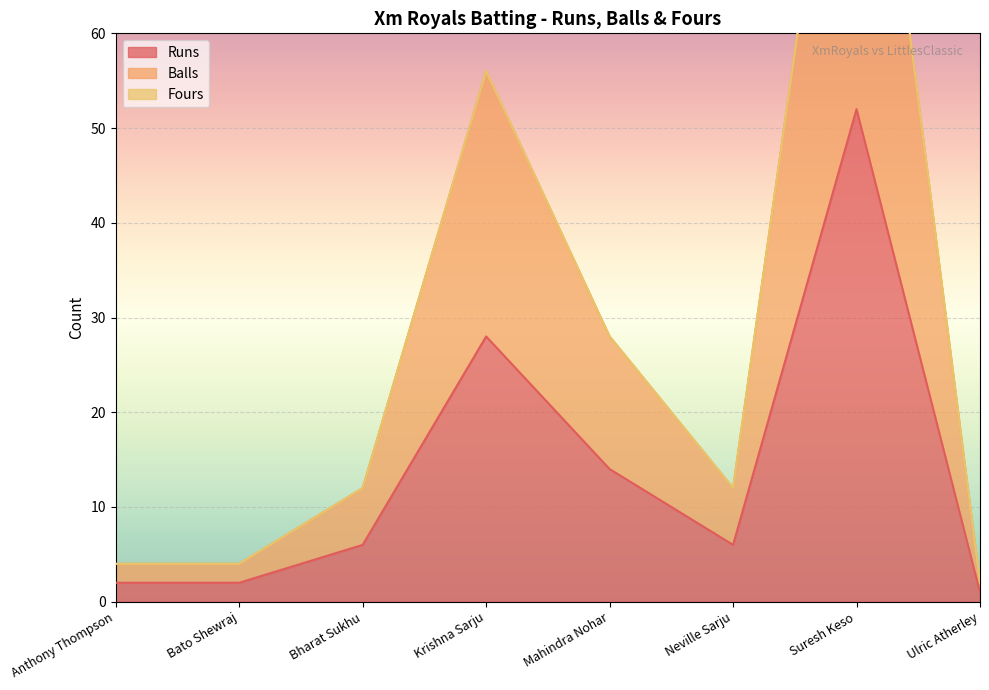

Reading right to left, transcribe all the data shown in this chart.

Runs: Ulric Atherley=1	Suresh Keso=52	Neville Sarju=6	Mahindra Nohar=14	Krishna Sarju=28	Bharat Sukhu=6	Bato Shewraj=2	Anthony Thompson=2
Balls: Ulric Atherley=2	Suresh Keso=104	Neville Sarju=12	Mahindra Nohar=28	Krishna Sarju=56	Bharat Sukhu=12	Bato Shewraj=4	Anthony Thompson=4